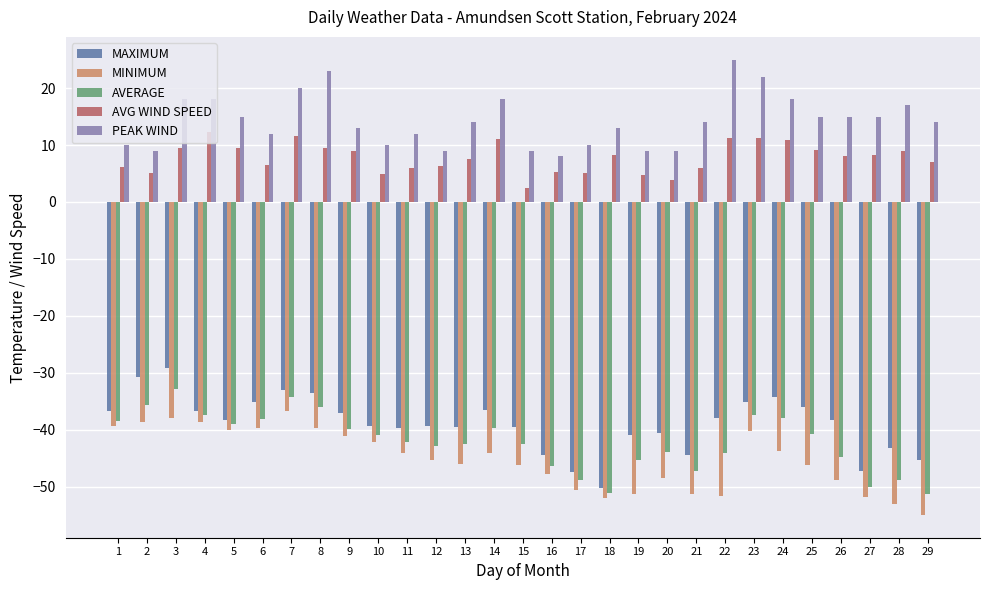

What is the value of the PEAK WIND bar at the 8th from the left?

23.0